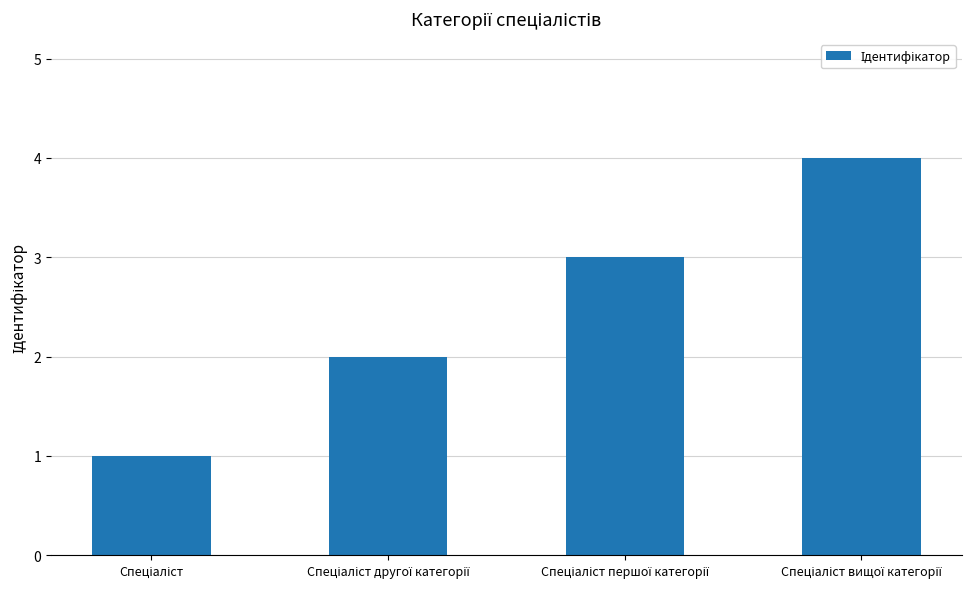

What is the greatest value displayed?

4